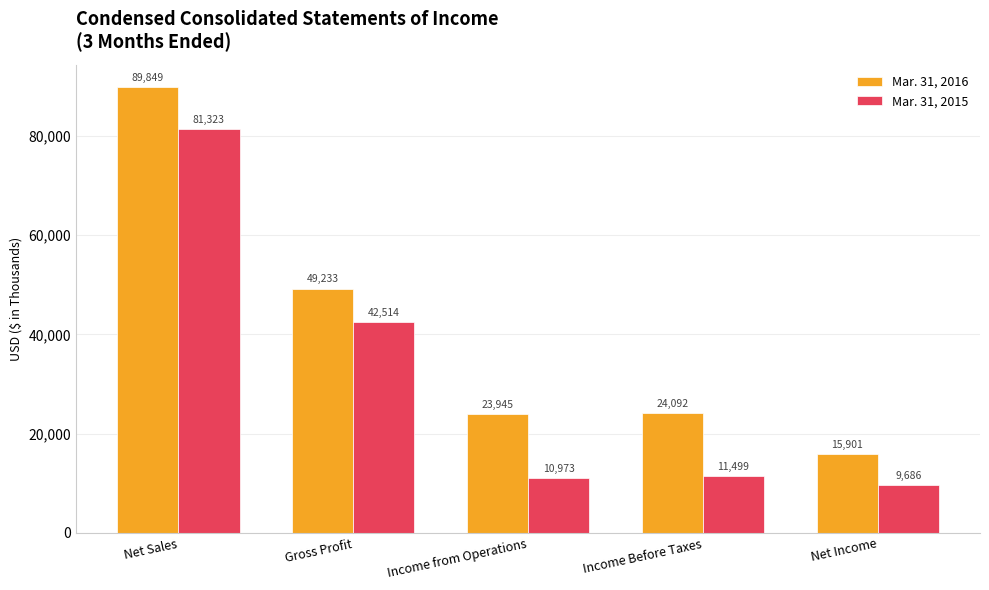

What is the label of the 1st bar from the right?

Net Income